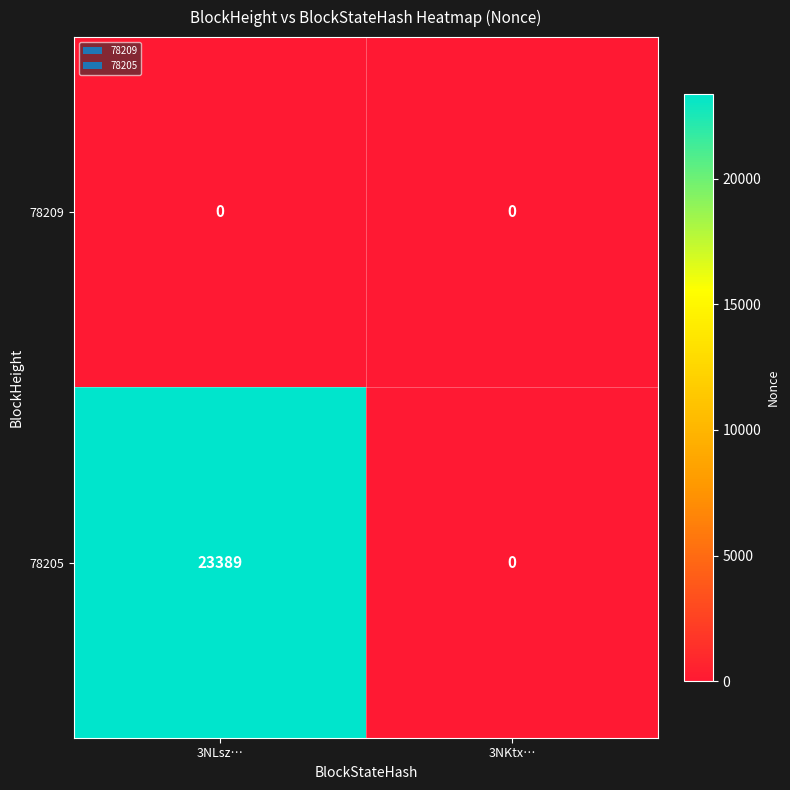

The 78205 series shows 23389 at 3NLsz…. True or false?

True